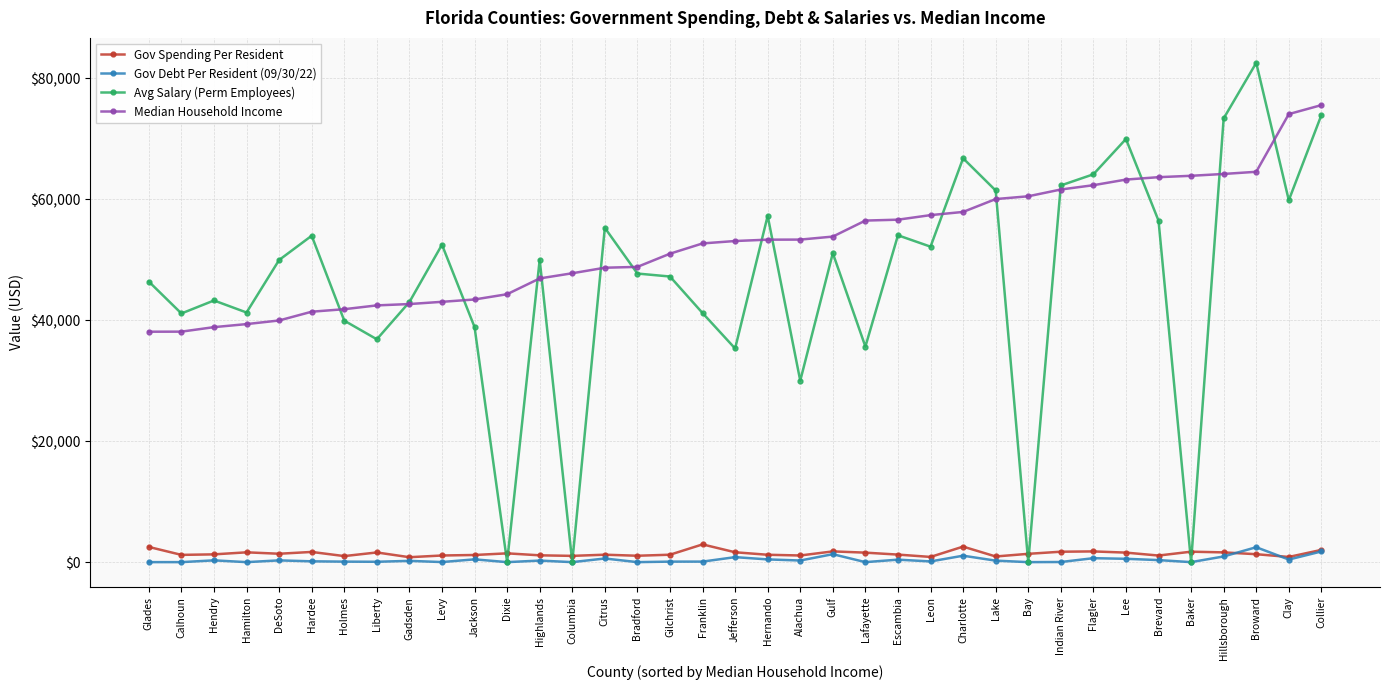

The Median Household Income series shows 33542.1 at Clay. True or false?

False